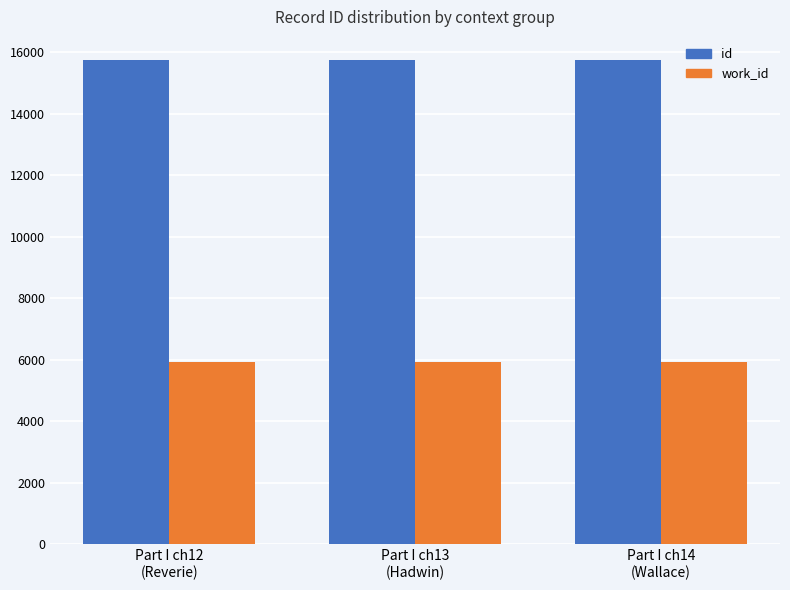

True or false: work_id has a value of 5925 at Part I ch14
(Wallace).

True